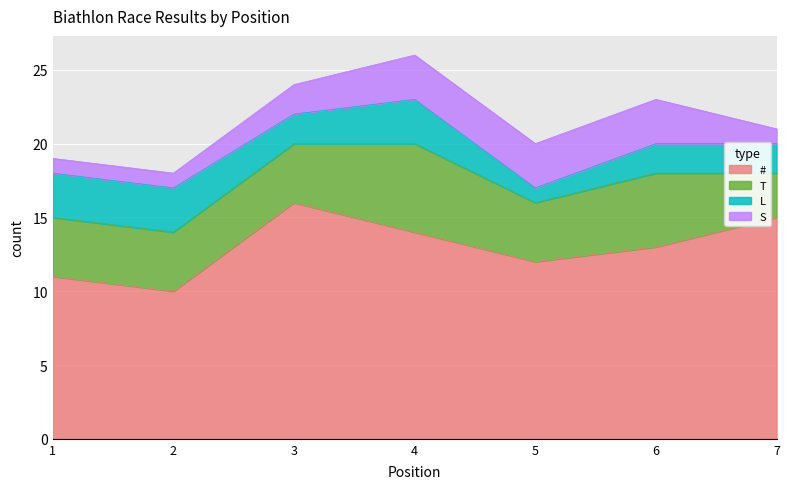

True or false: T and L cross at least once.

False